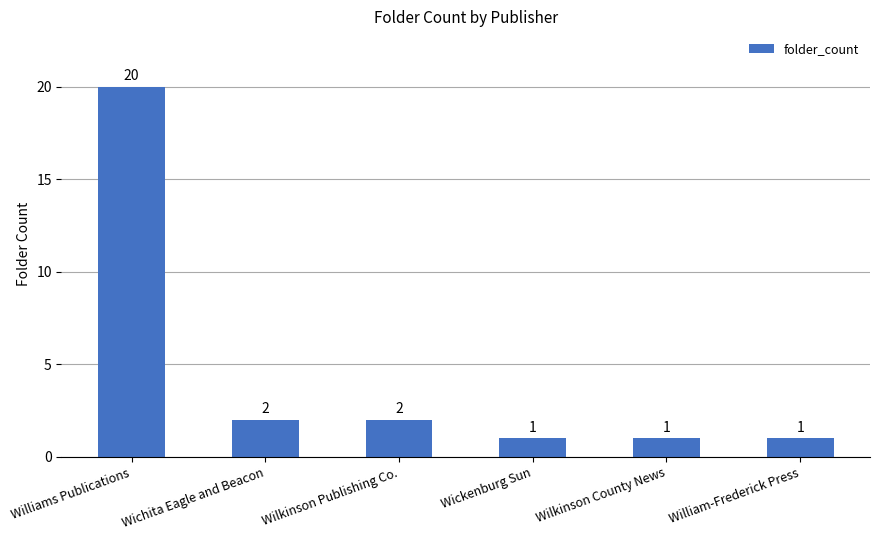

What is the change in value from Wichita Eagle and Beacon to William-Frederick Press?

-1